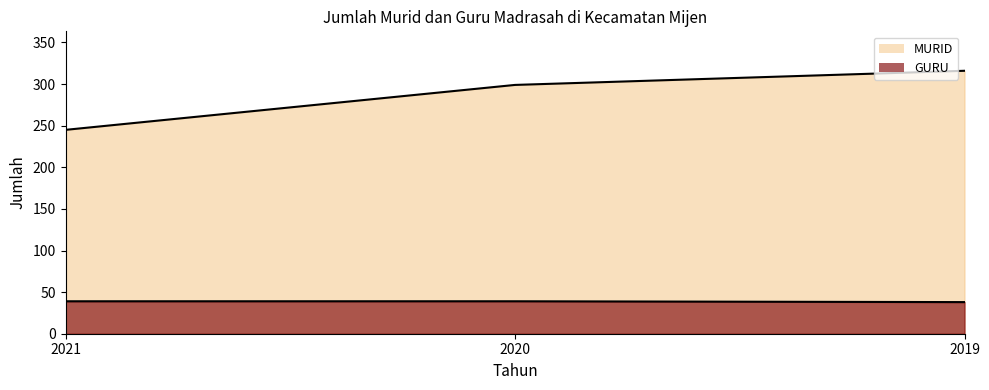

How many lines are shown in the chart?

2